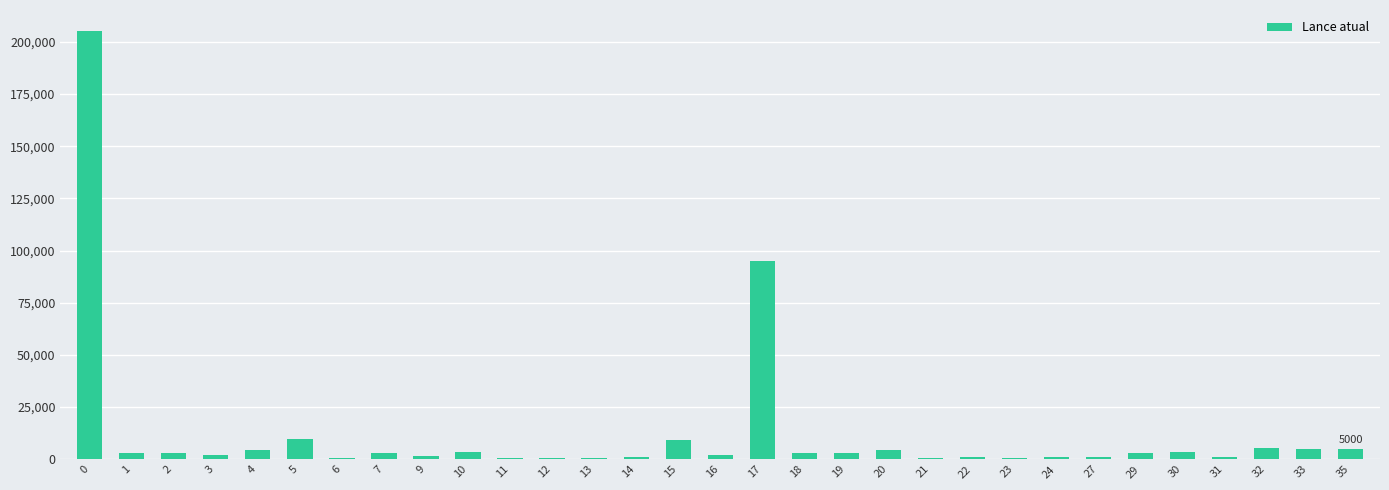

What is the greatest value displayed?

205000